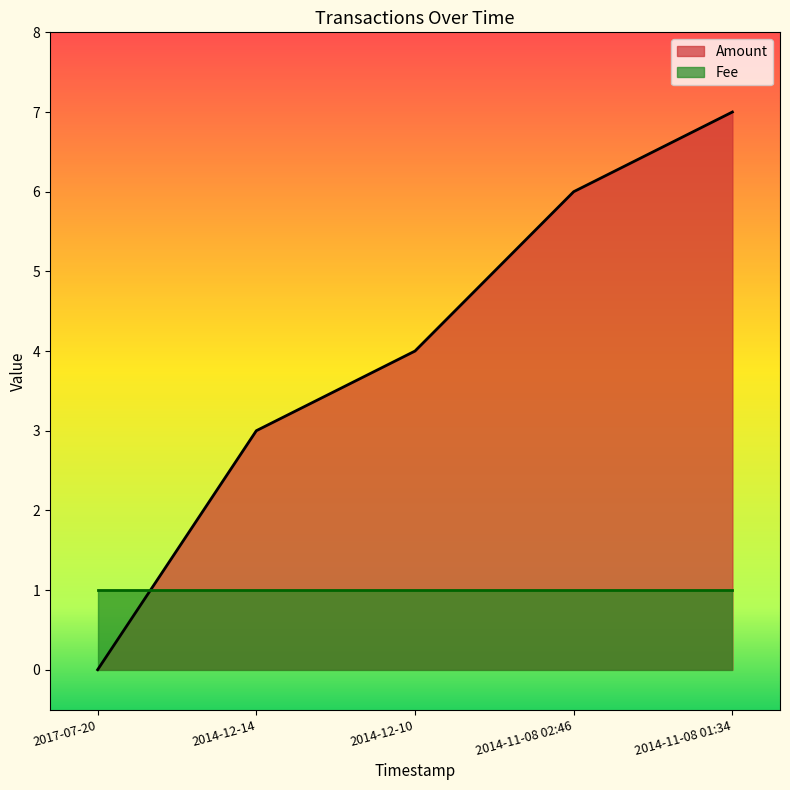

What is the value of the 2nd point from the left?

3